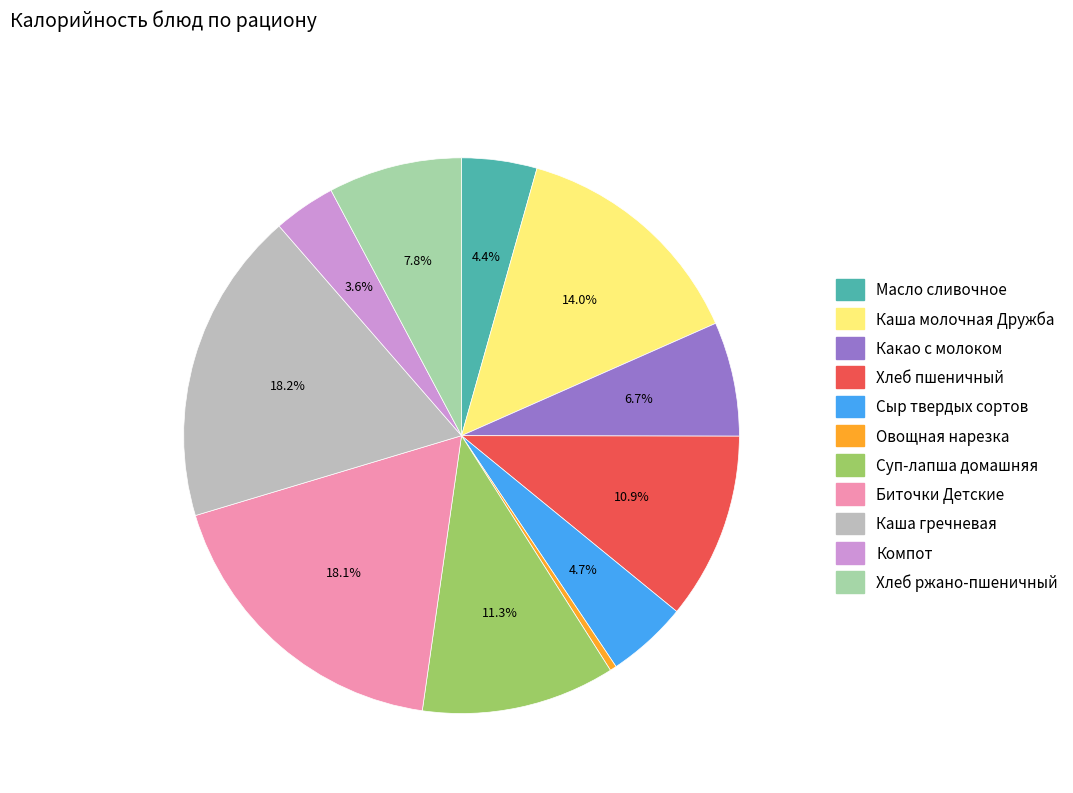

What percentage is the Сыр твердых сортов slice, to the nearest percent?

5%